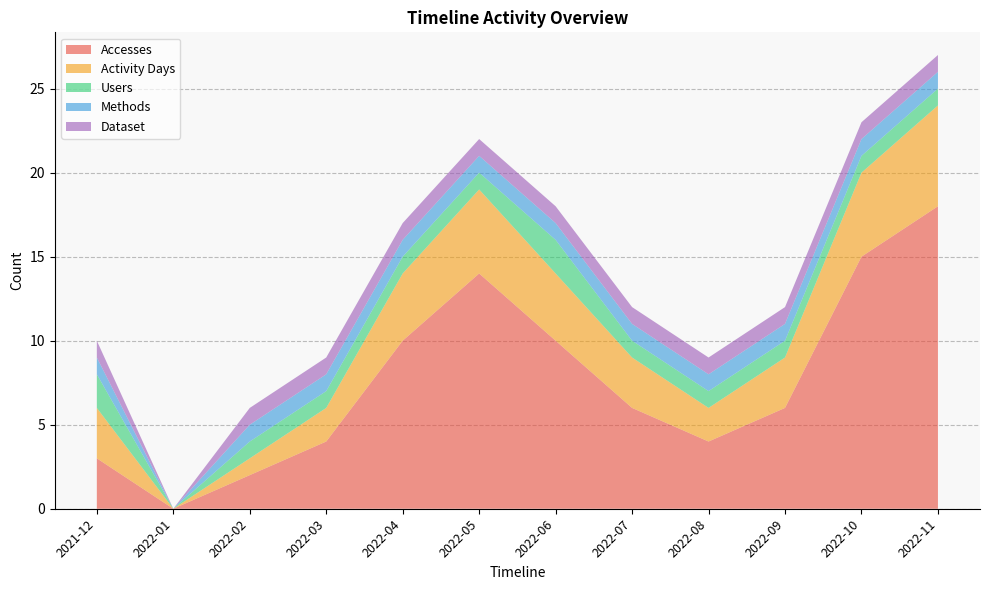

Reading left to right, what are all the values shown in this chart?

Accesses: 3	0	2	4	10	14	10	6	4	6	15	18
Activity Days: 3	0	1	2	4	5	4	3	2	3	5	6
Users: 2	0	1	1	1	1	2	1	1	1	1	1
Methods: 1	0	1	1	1	1	1	1	1	1	1	1
Dataset: 1	0	1	1	1	1	1	1	1	1	1	1